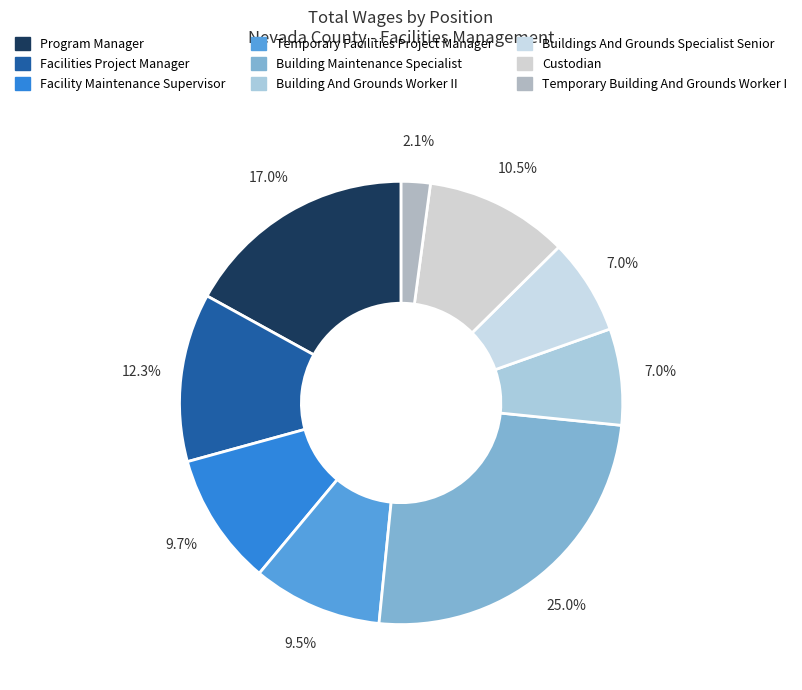

Is the sum of Buildings And Grounds Specialist Senior and Temporary Building And Grounds Worker I greater than half?

No